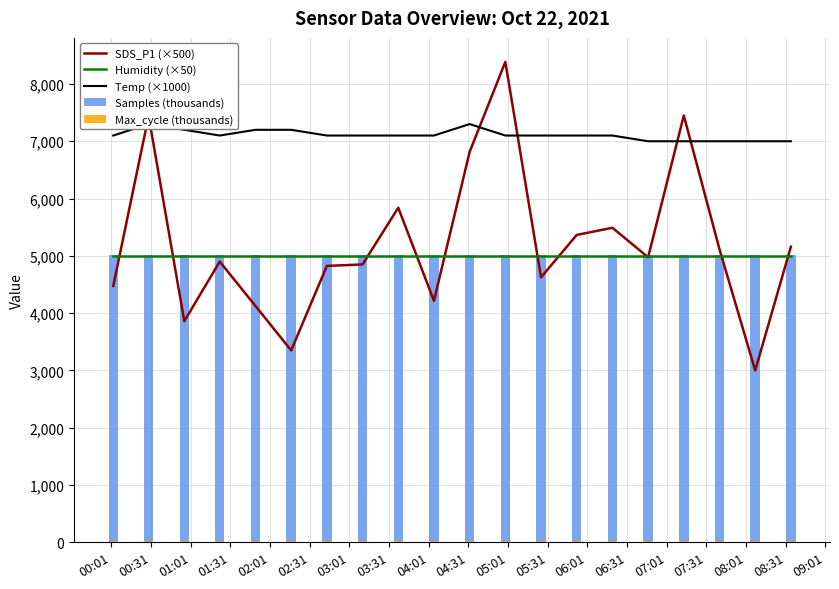

True or false: Samples (thousands) has a value of 5018.5 at 07:31.

True